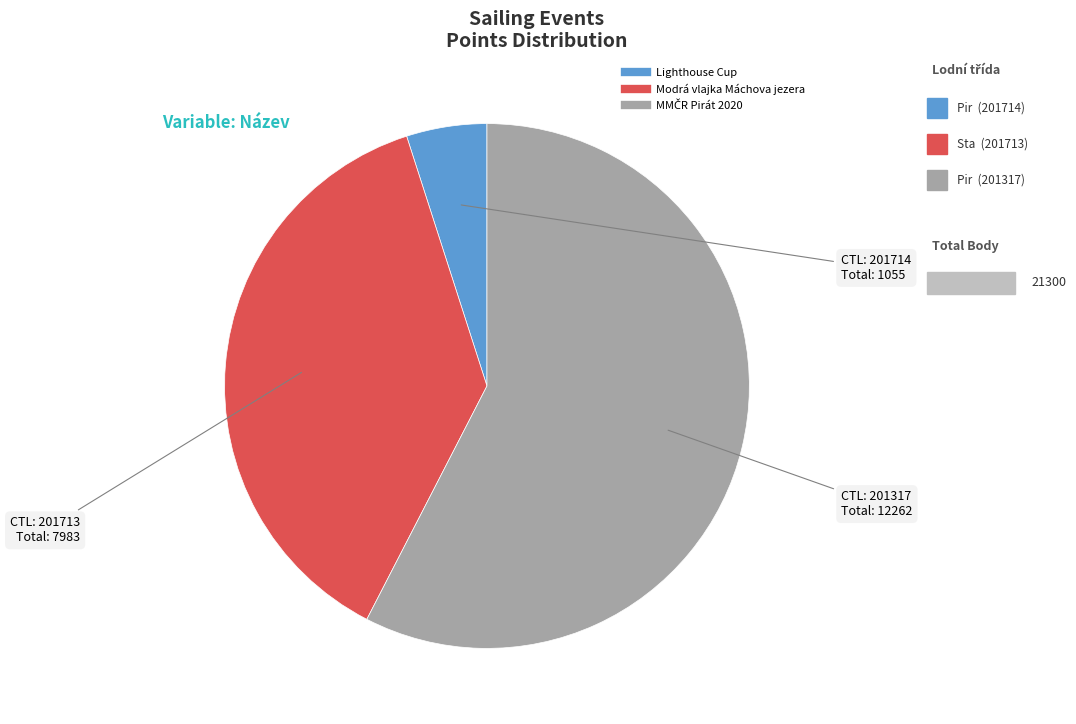

Does any single category account for the majority?

Yes